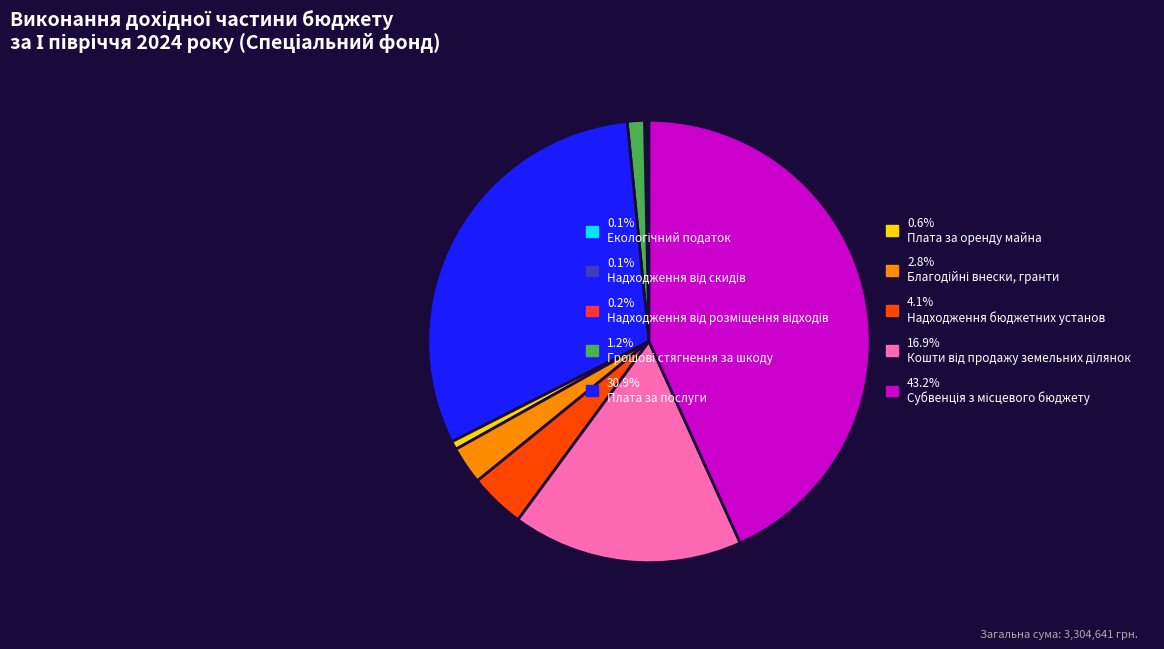

Is there any slice that represents more than half of the pie?

No